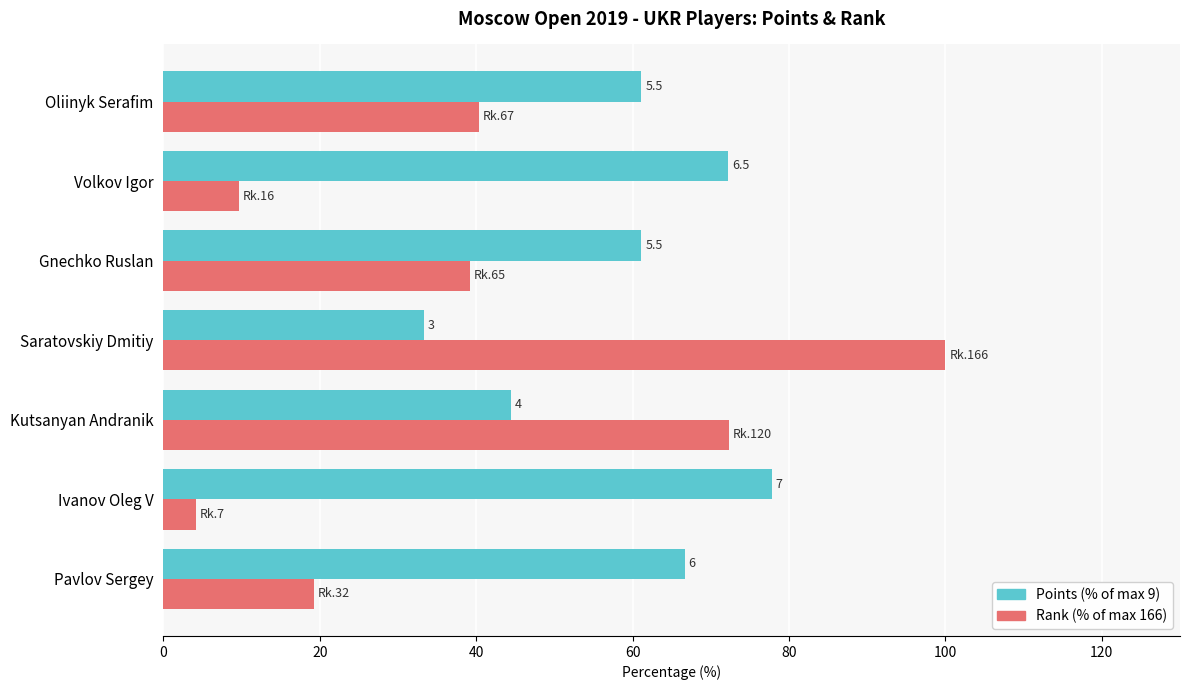

What are all the series names shown in the legend?

Points (% of max 9), Rank (% of max 166)